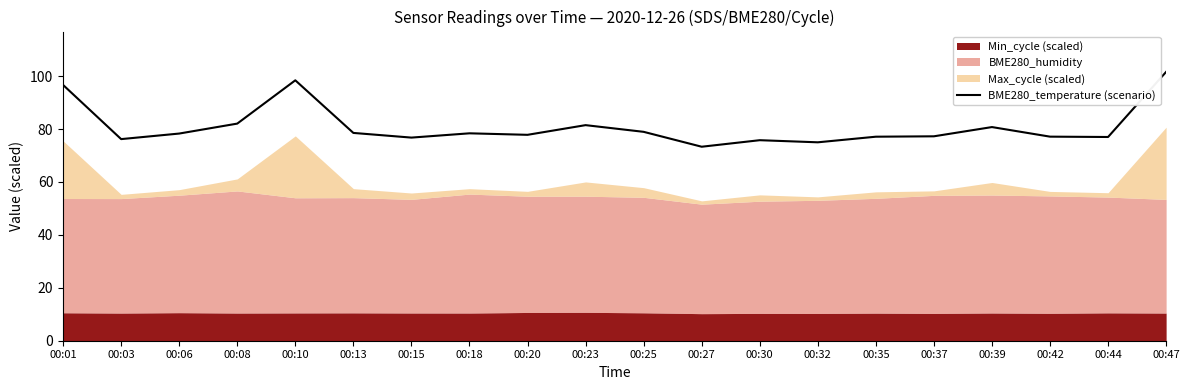

Approximately how many times larger is the value at 00:39 compared to 00:32?

1.1